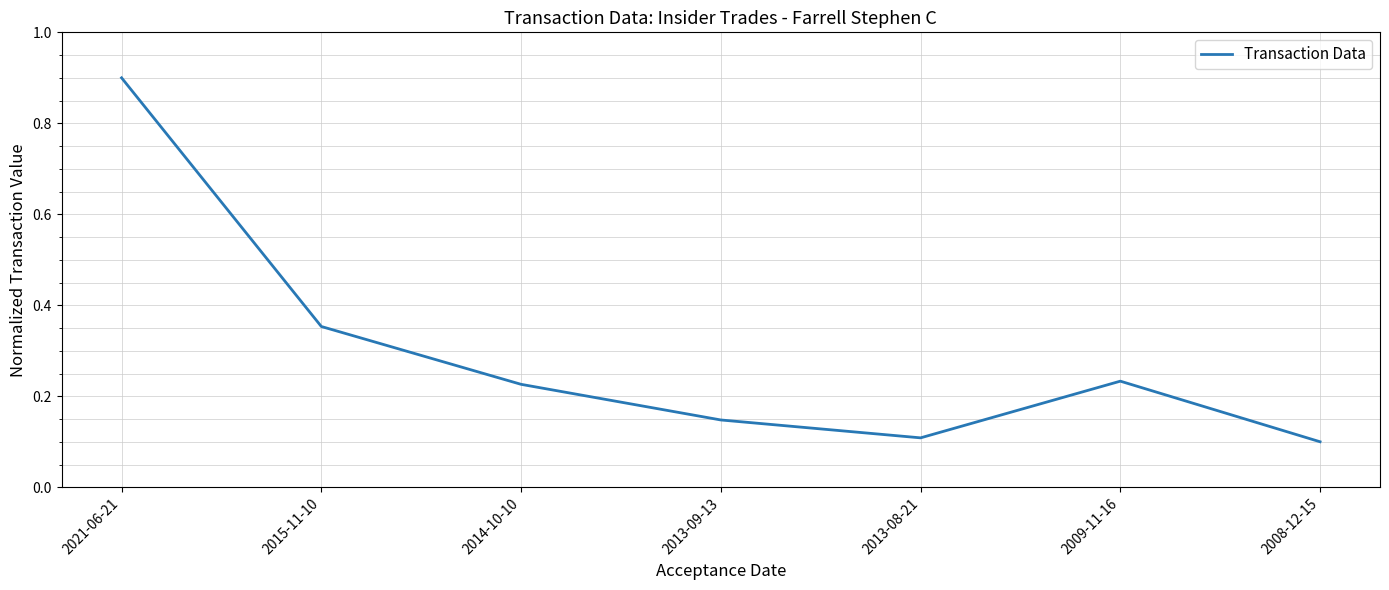

At which category does the data reach its first local valley?

2013-08-21